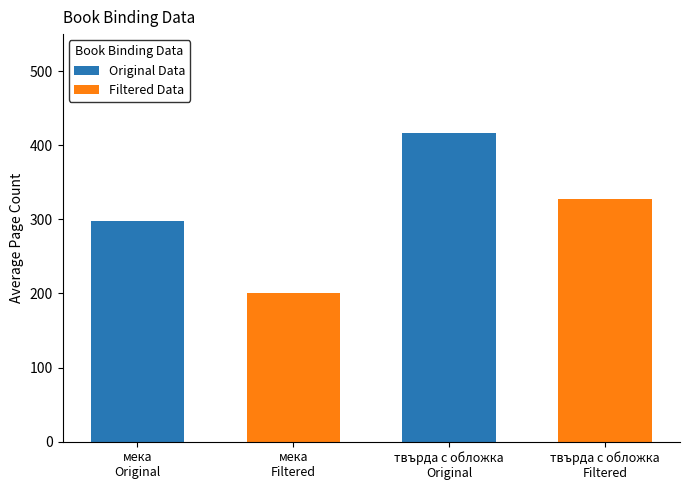

What is the maximum value for Filtered Data?

328